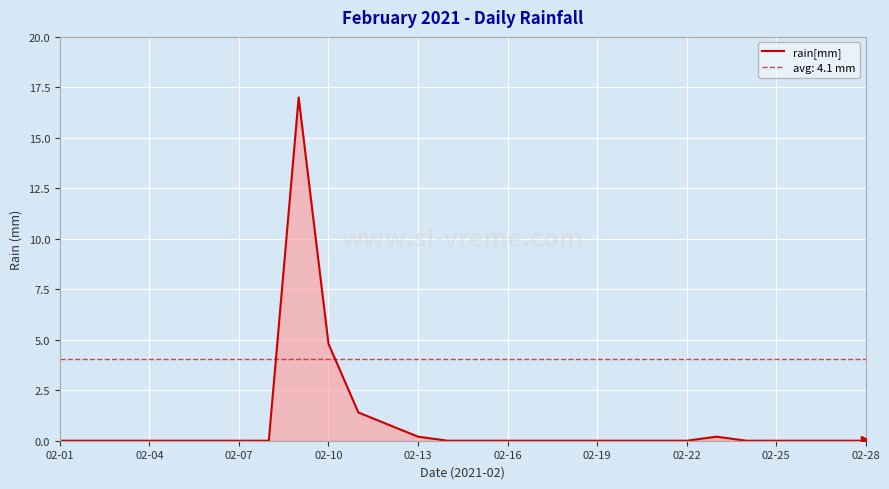

Count the number of categories in the chart.

28